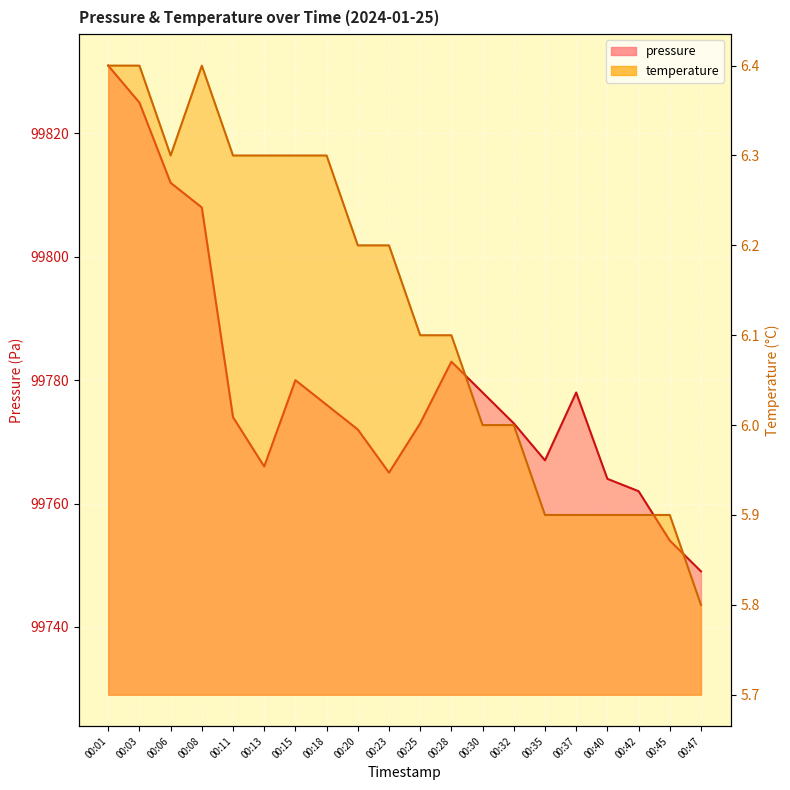

What is the value of the pressure point at the 11th from the left?

99773.0